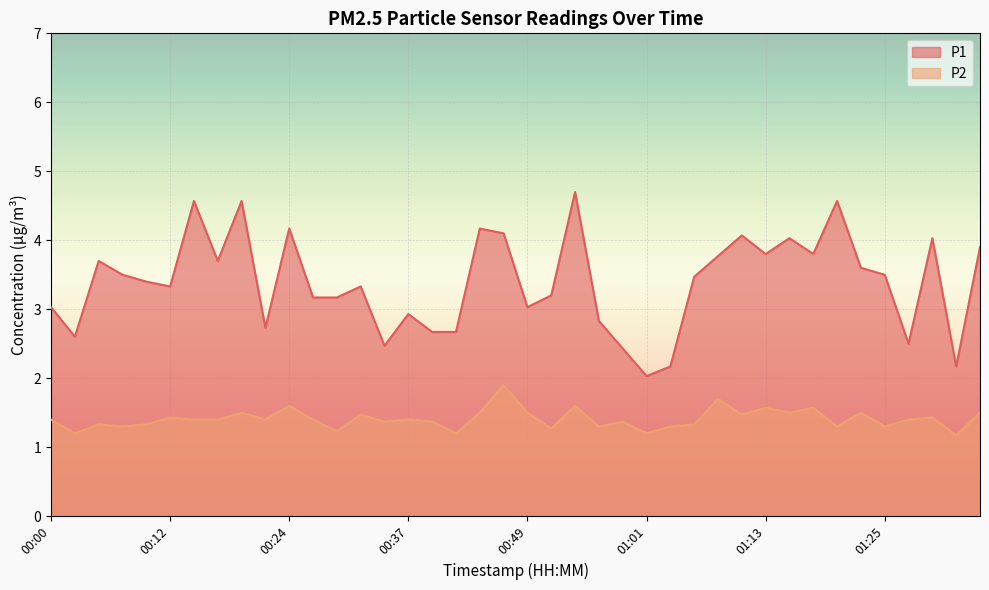

What is the value of the P1 point at the 20th from the left?

4.1